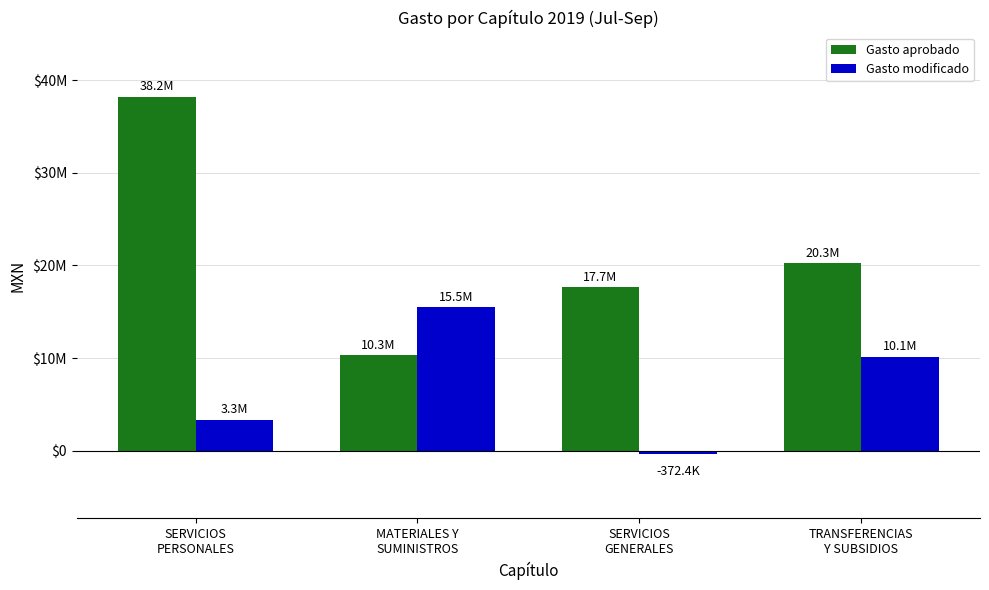

Reading left to right, transcribe all the data shown in this chart.

Gasto aprobado: SERVICIOS
PERSONALES=38200294.0	MATERIALES Y
SUMINISTROS=10290142.3	SERVICIOS
GENERALES=17666401.8	TRANSFERENCIAS
Y SUBSIDIOS=20251000.0
Gasto modificado: SERVICIOS
PERSONALES=3330145.4	MATERIALES Y
SUMINISTROS=15480564.4	SERVICIOS
GENERALES=-372393.5	TRANSFERENCIAS
Y SUBSIDIOS=10114398.9